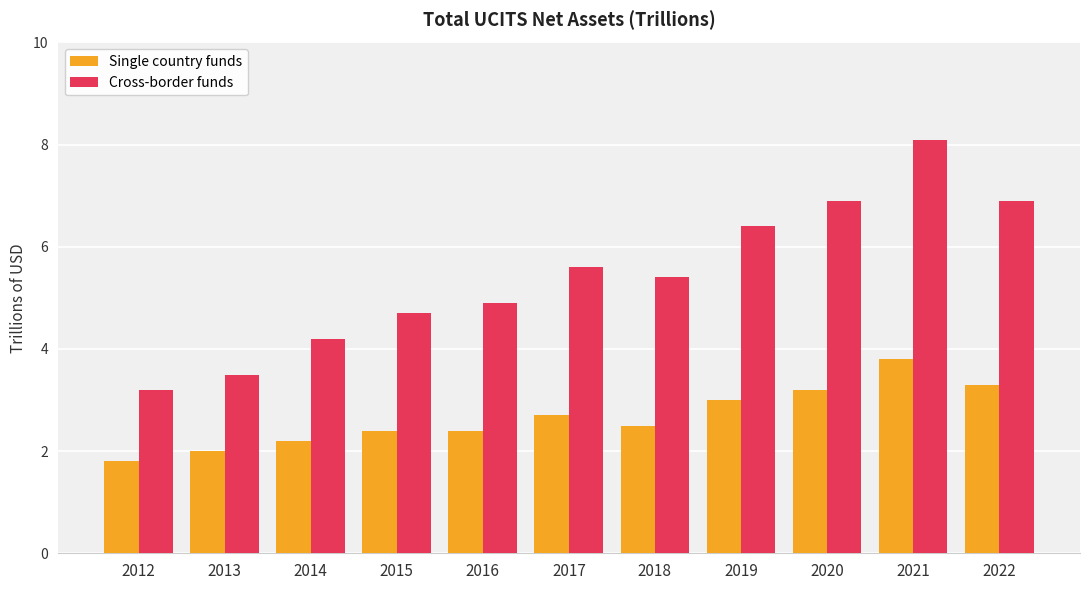

Reading left to right, list all the values displayed in this chart.

Single country funds: 2012=1.8	2013=2.0	2014=2.2	2015=2.4	2016=2.4	2017=2.7	2018=2.5	2019=3.0	2020=3.2	2021=3.8	2022=3.3
Cross-border funds: 2012=3.2	2013=3.5	2014=4.2	2015=4.7	2016=4.9	2017=5.6	2018=5.4	2019=6.4	2020=6.9	2021=8.1	2022=6.9